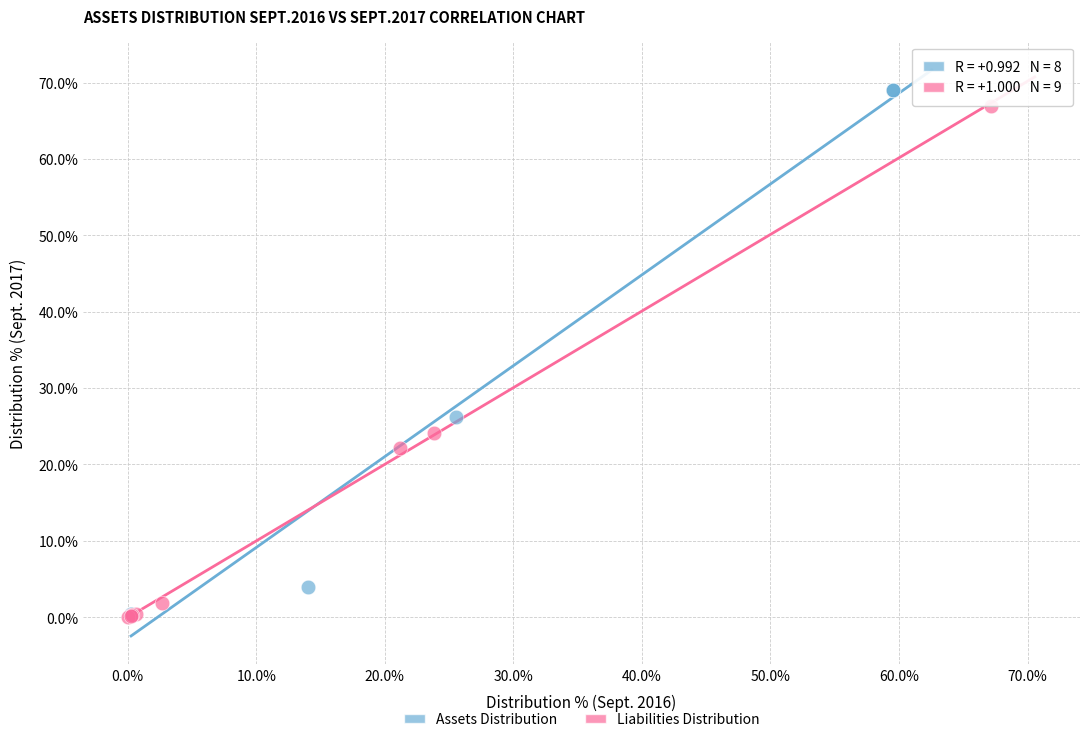

What are all the series names shown in the legend?

Assets Distribution, Liabilities Distribution